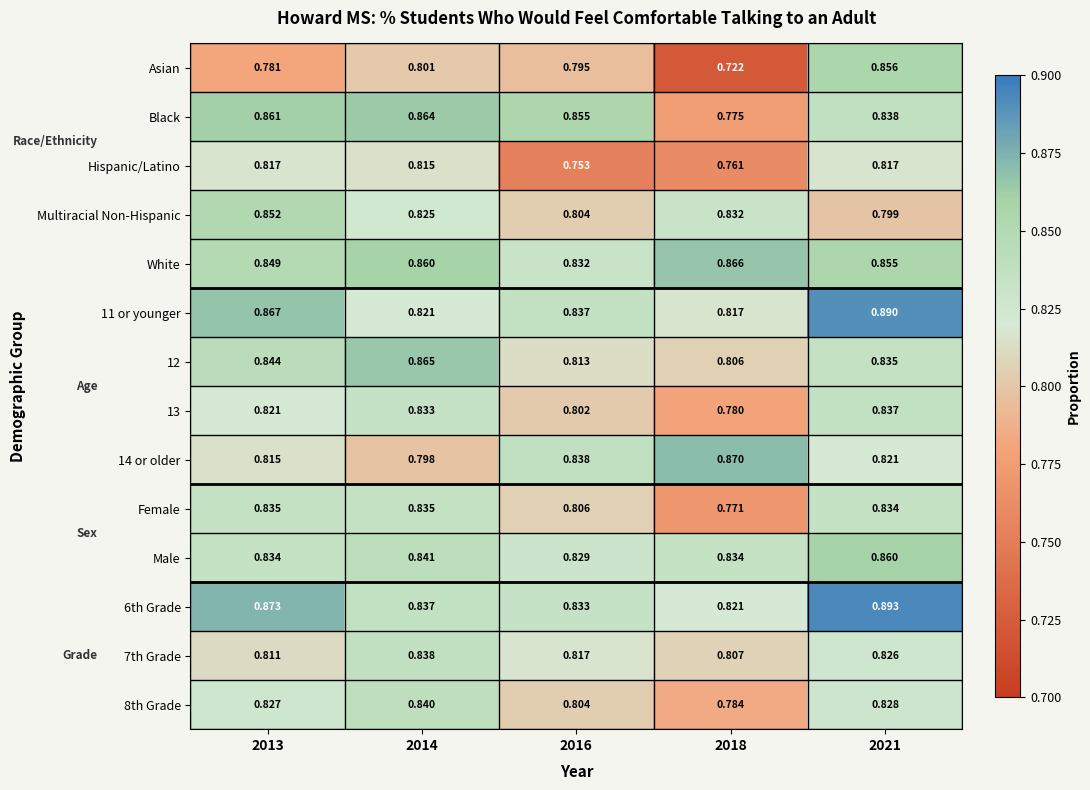

Is the value of White at 2018 greater than the value of Female at 2018?

Yes